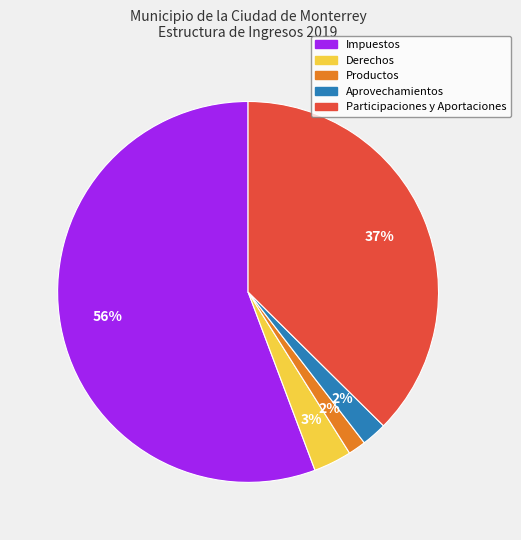

Count the number of slices in the pie.

5